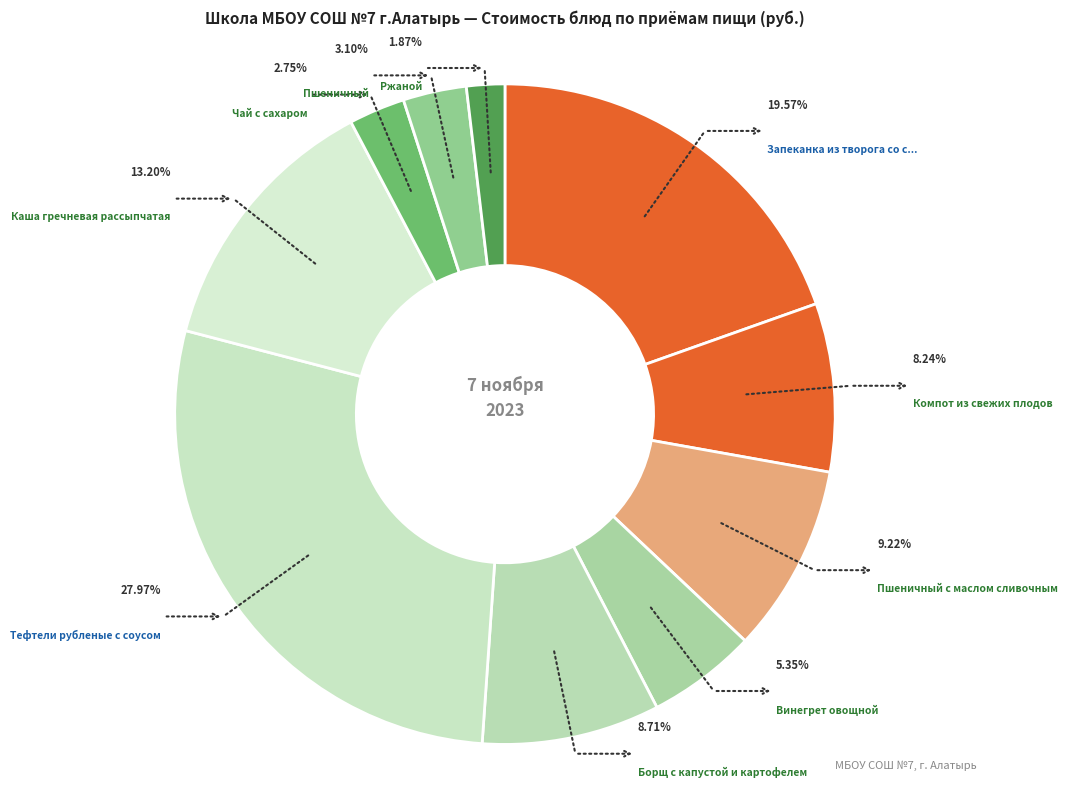

Is there any slice that represents more than half of the pie?

No